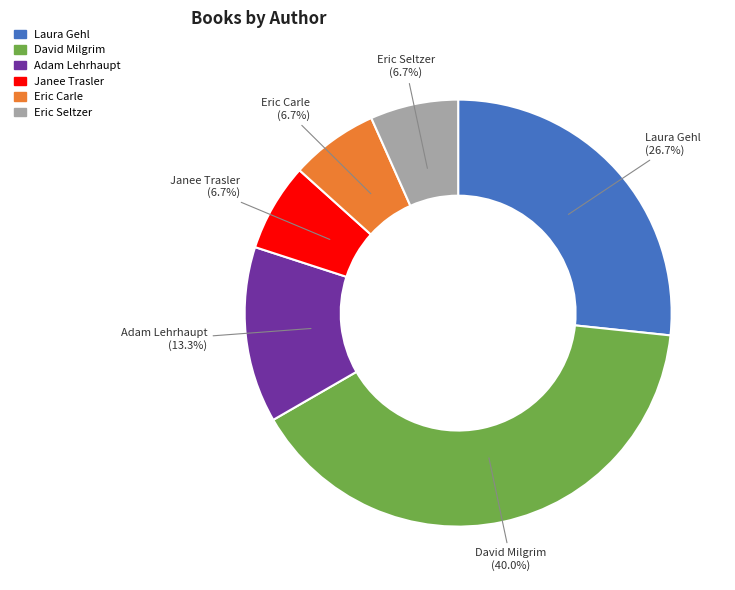

Is there a majority slice in this chart?

No